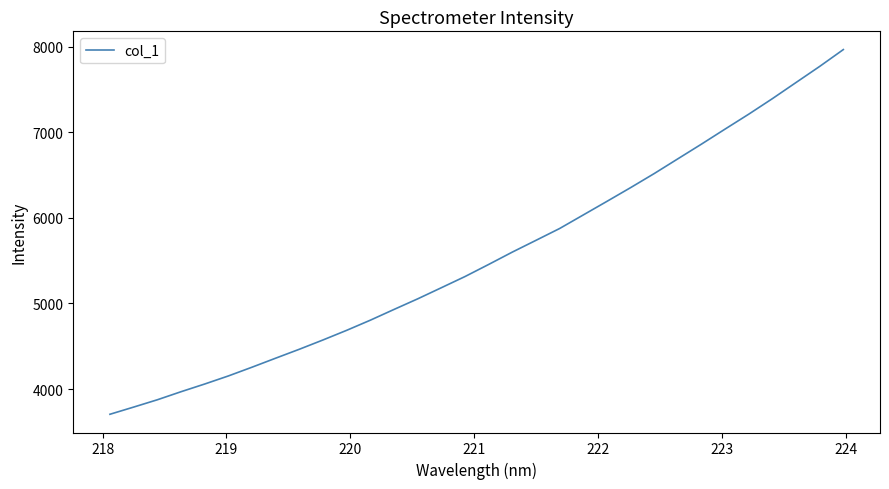

Does the chart display data point markers on the line(s)?

No